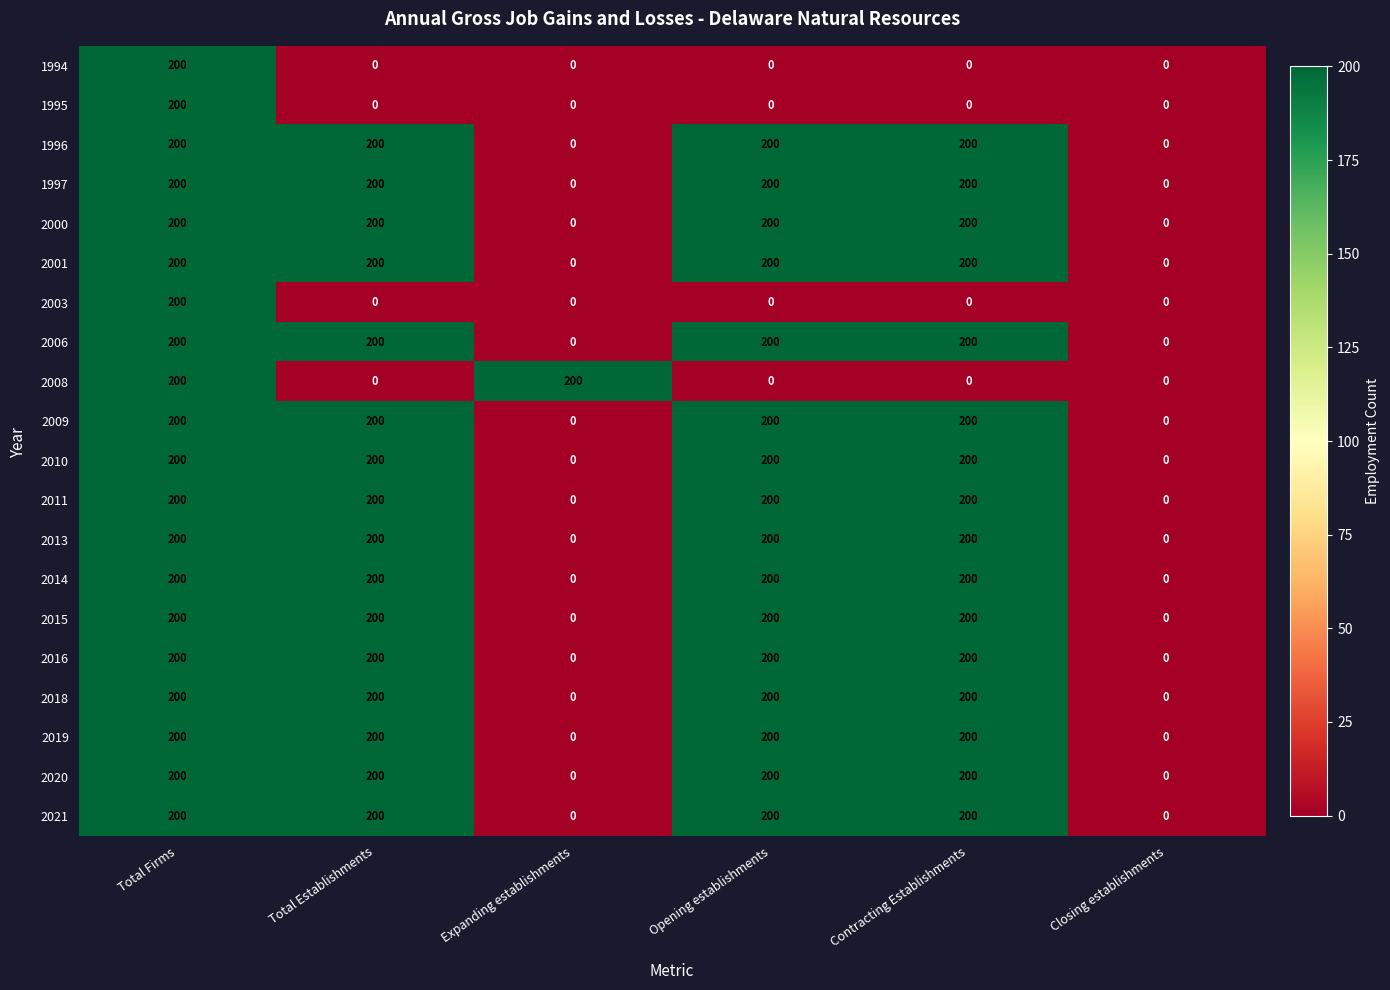

How many 2009 values are between 0 and 200?

6